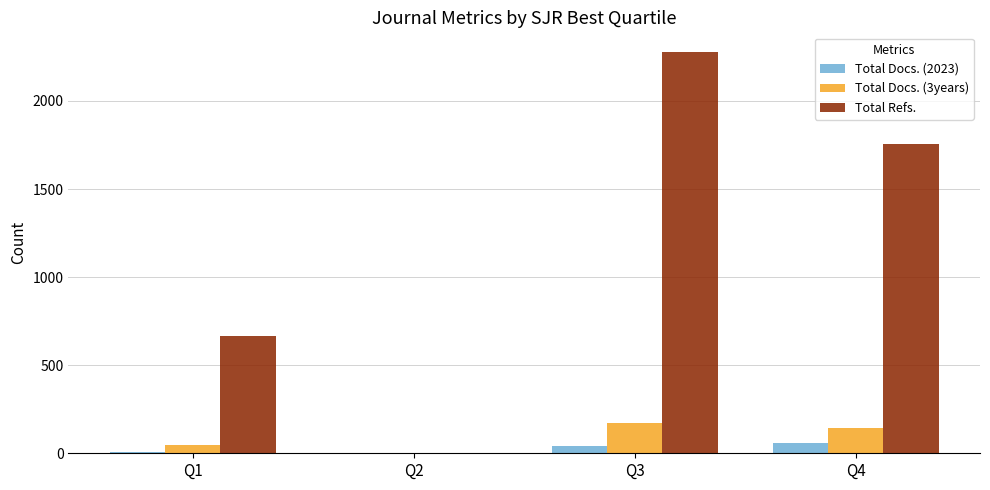

How many values in Total Docs. (2023) are above zero?

3